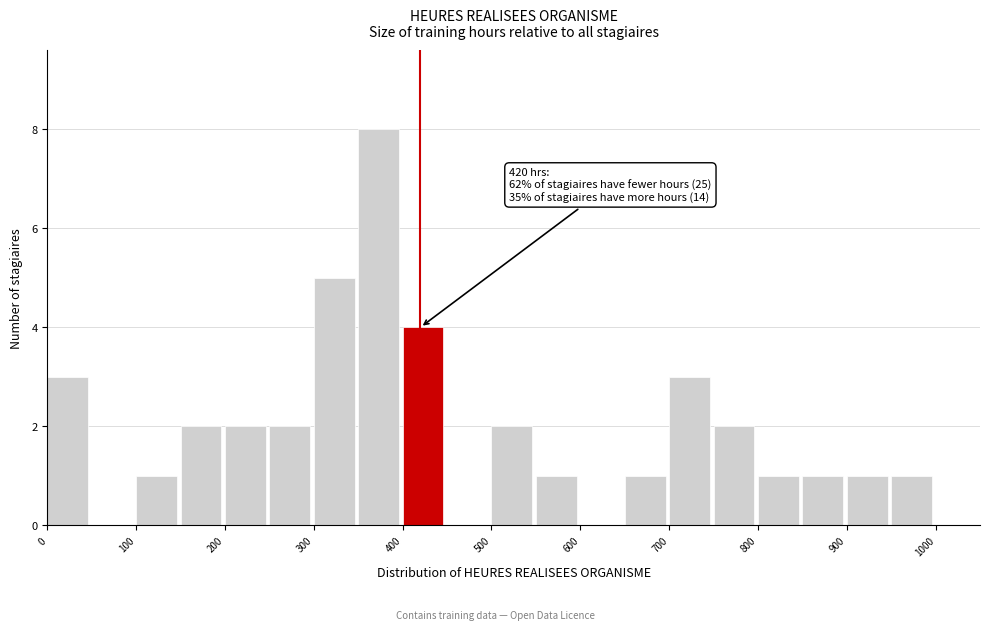

Which range on the x-axis has the tallest bar?

350 to 400